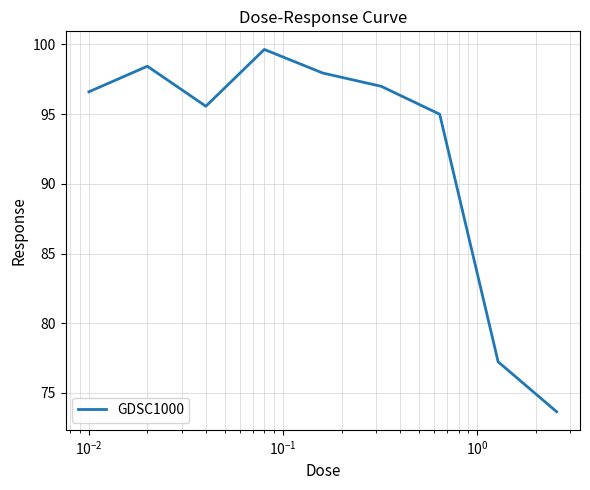

What is the greatest value displayed?

99.6